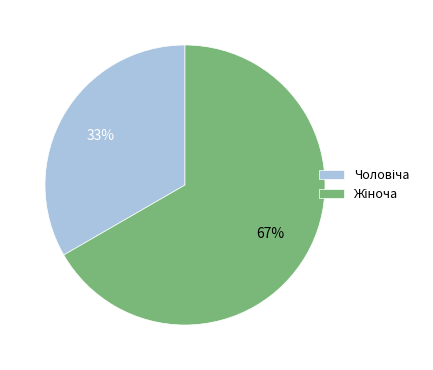

Does any single category account for the majority?

Yes